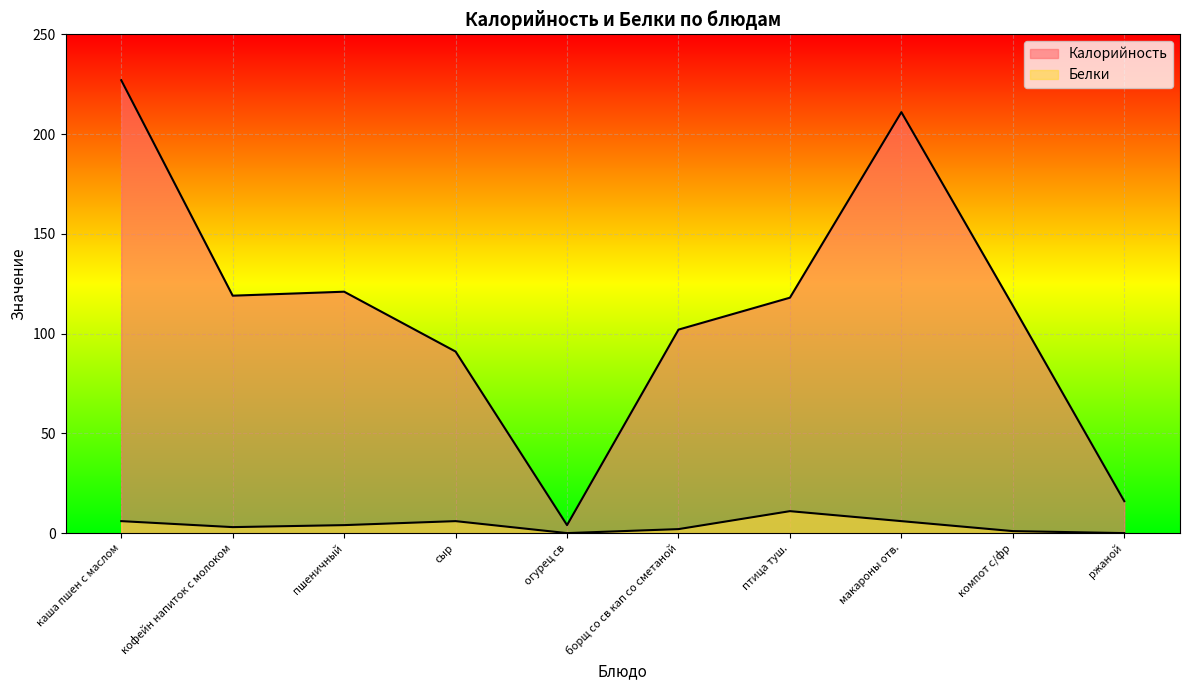

Where is the first local maximum for Белки?

сыр